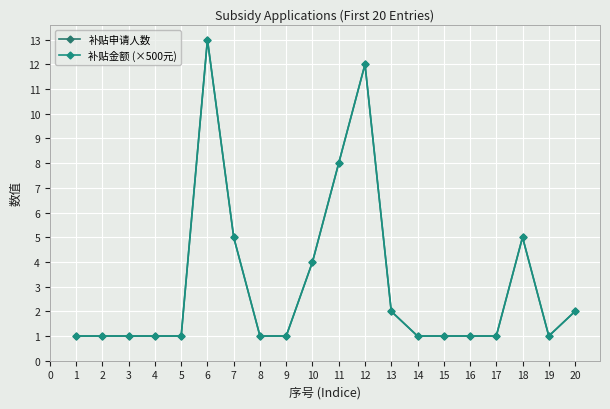

Is this an area chart (filled region under the line)?

No